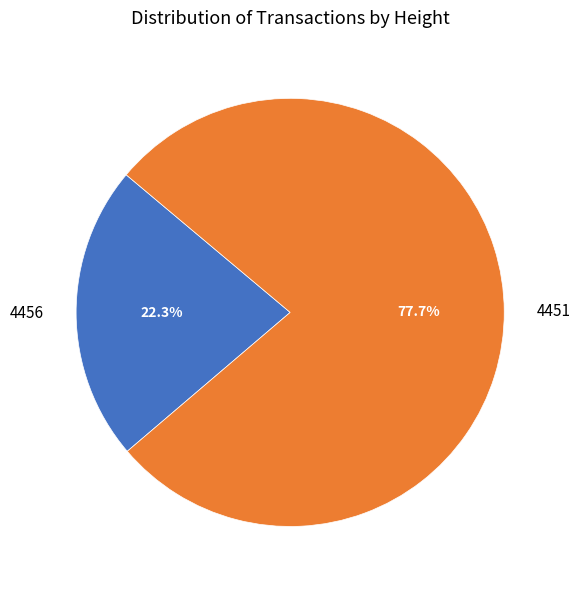

Count the number of slices in the pie.

2